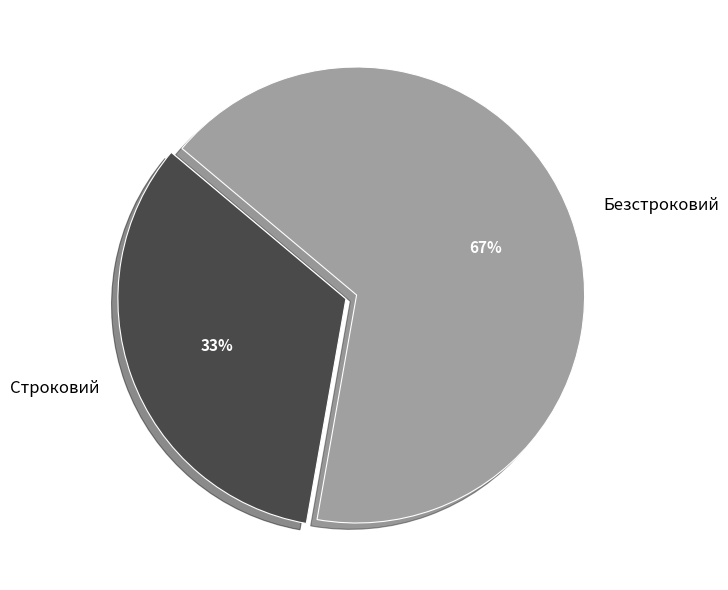

To the nearest percent, what is the combined percentage of Безстроковий and Строковий?

100%